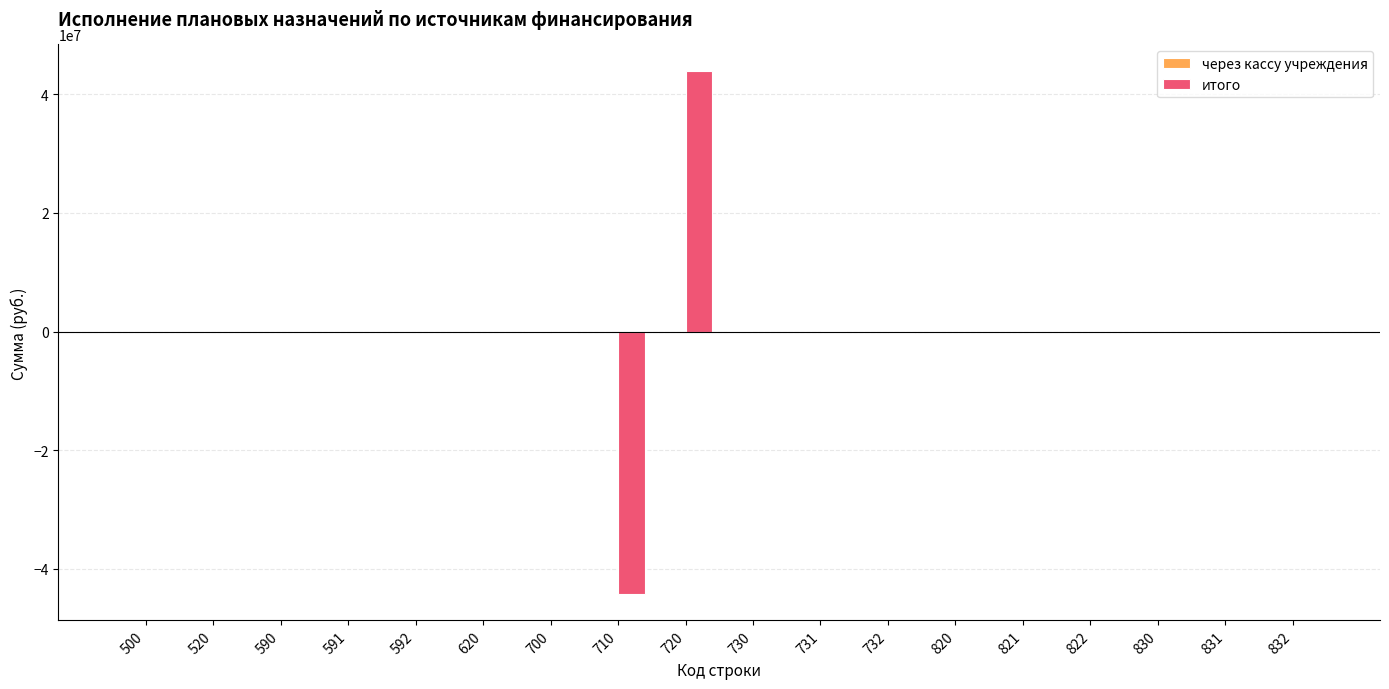

How many categories are shown in the chart?

18